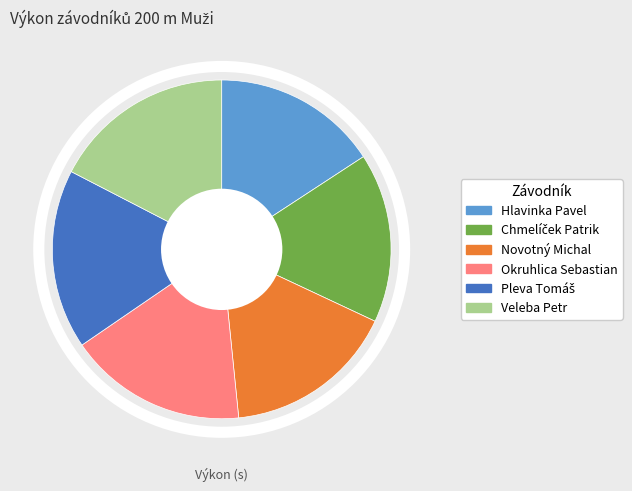

Is there a majority slice in this chart?

No